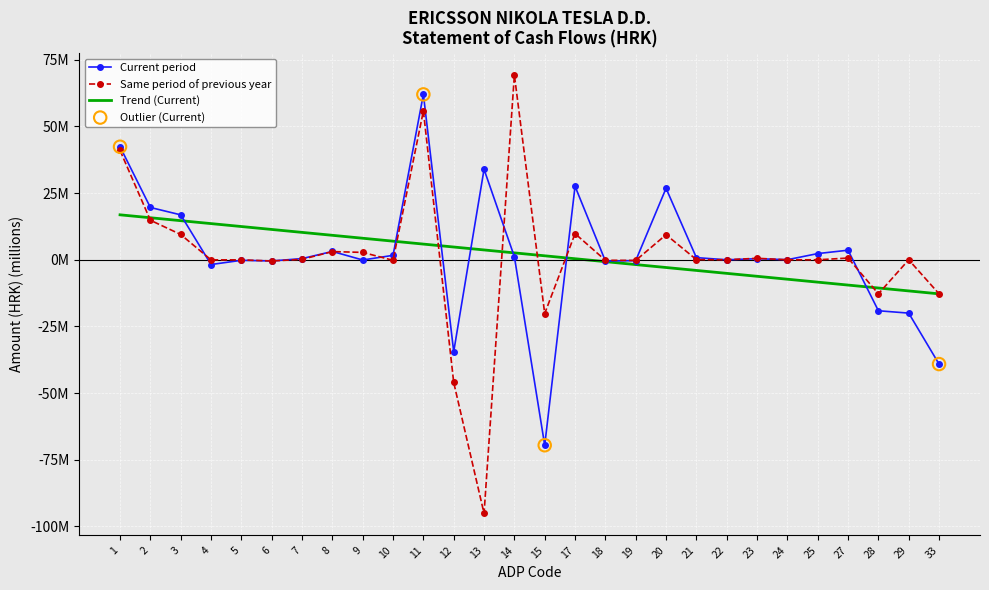

Which series has the largest total across all categories?

Current period